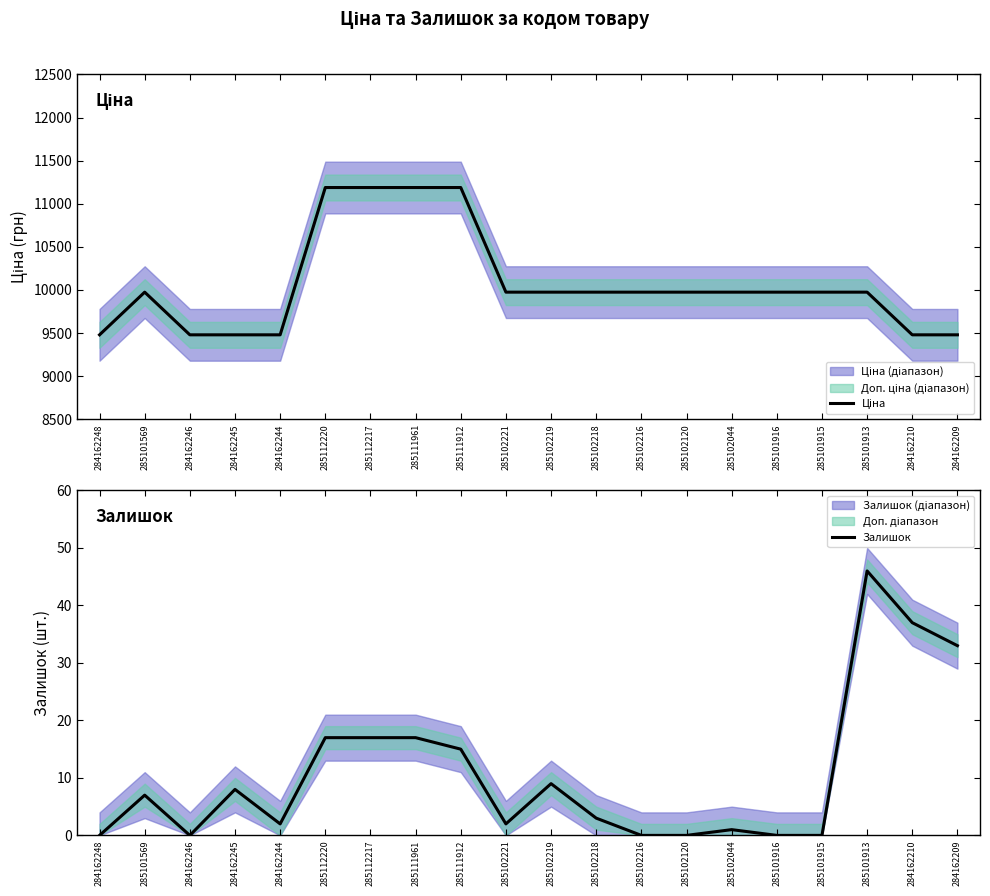

List the series in order of their overall mean, highest first.

Ціна, Залишок